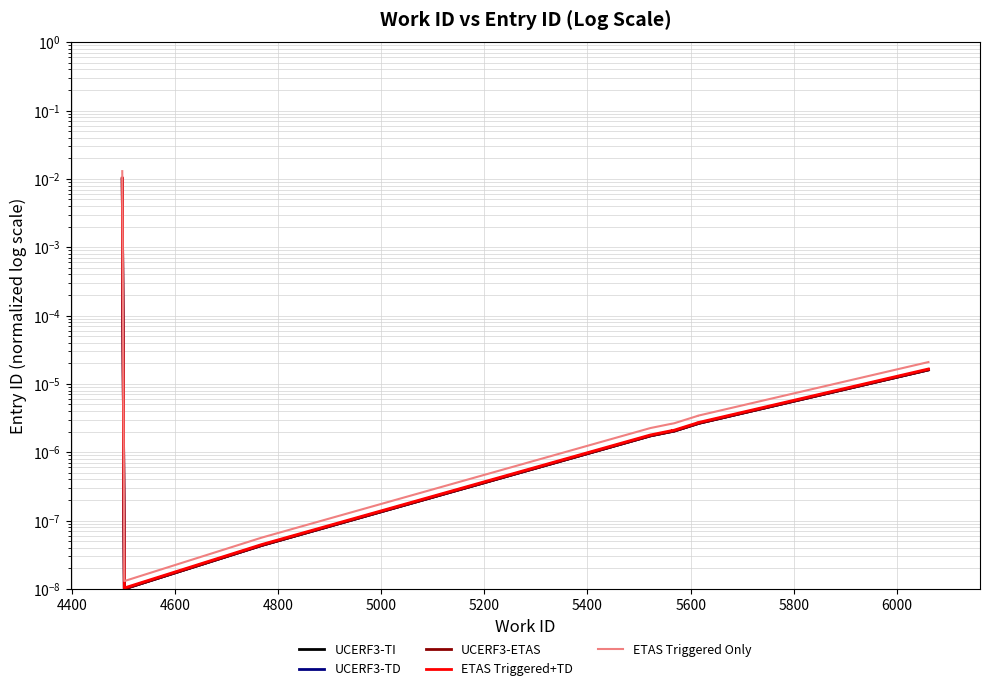

What are all the series names shown in the legend?

UCERF3-TI, UCERF3-TD, UCERF3-ETAS, ETAS Triggered+TD, ETAS Triggered Only